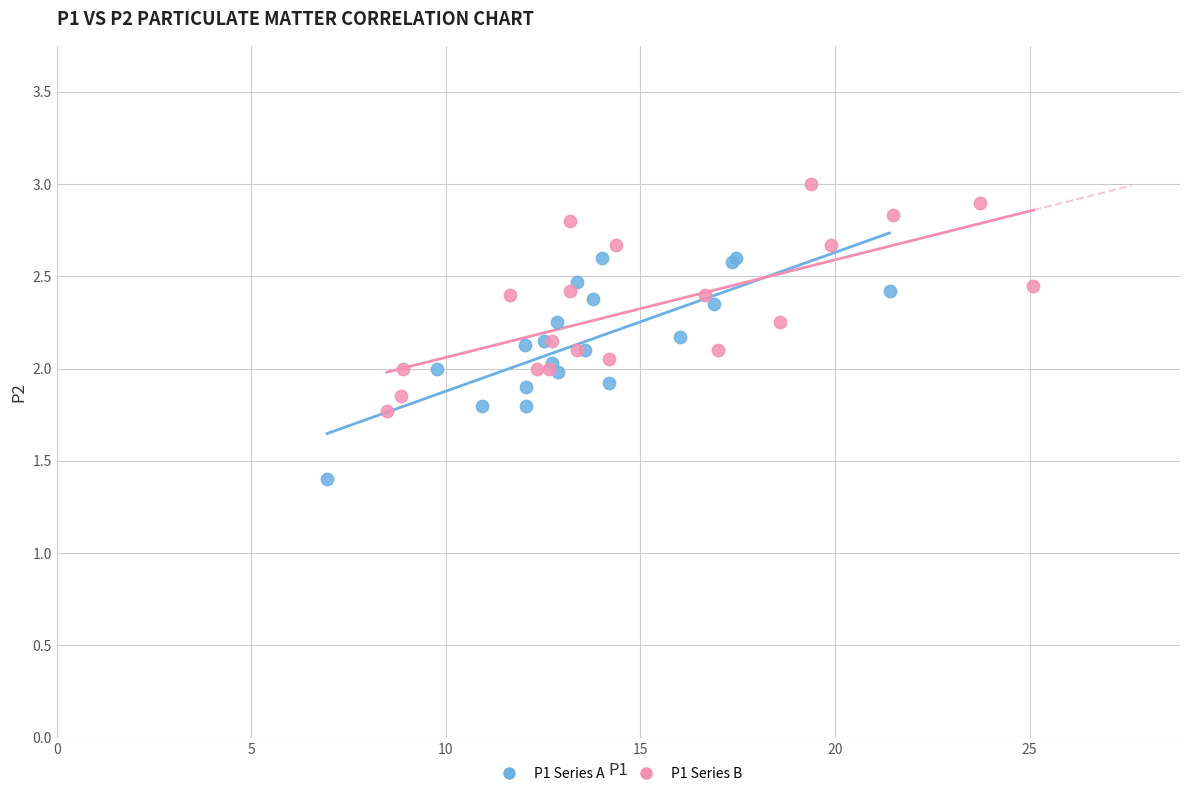

Which series contains the highest Y value?

P1 Series B